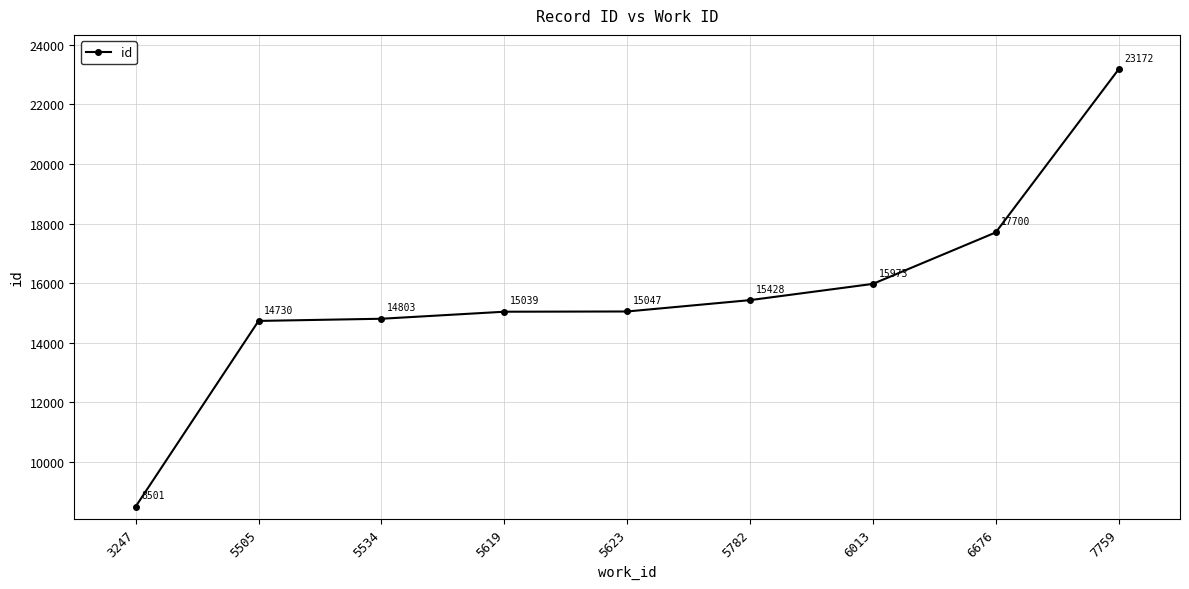

Between 5534 and 3247, which is larger?

5534